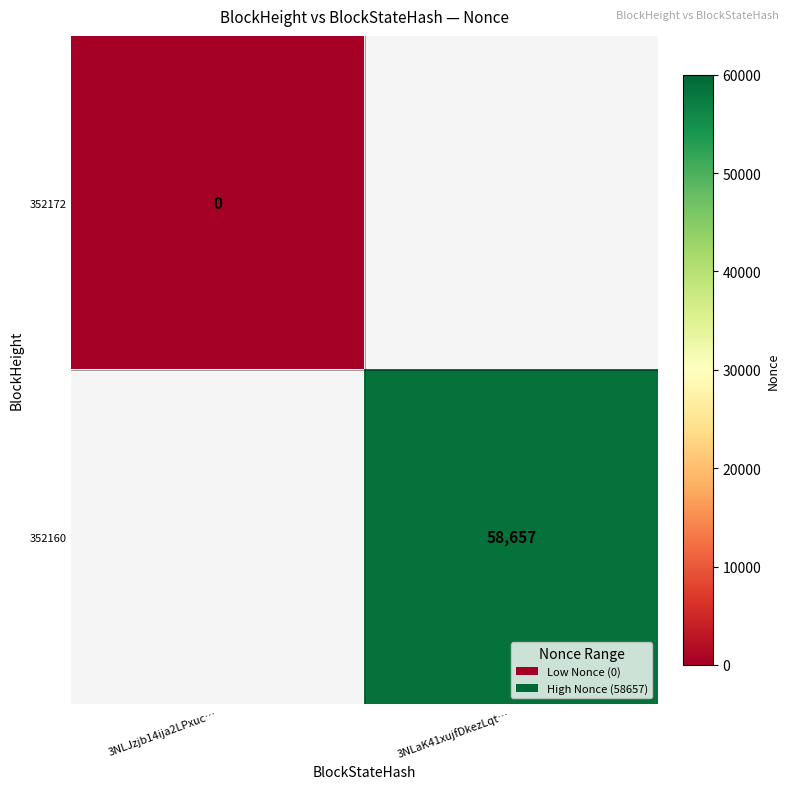

Is the value of 352160 at 3NLaK41xujfDkezLqt… greater than the value of 352172 at 3NLJzjb14ija2LPxuc…?

Yes